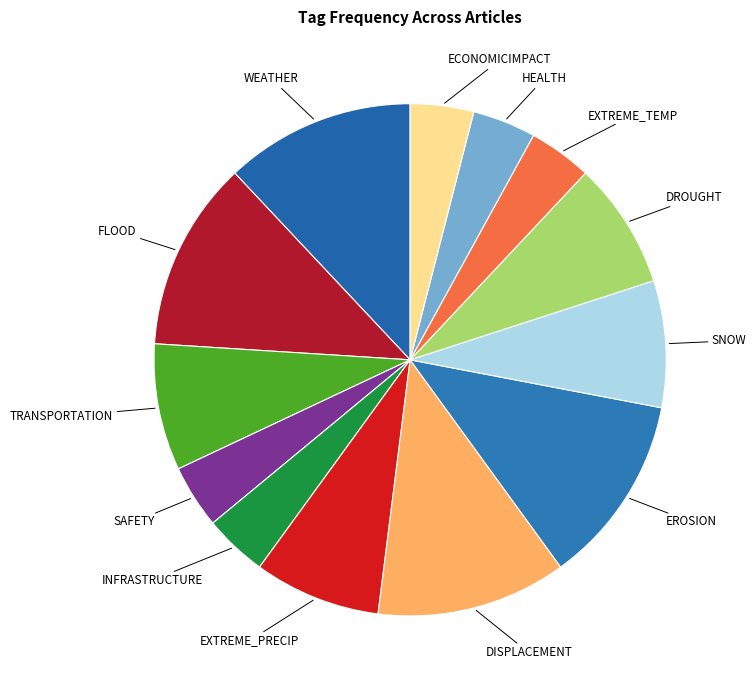

Is it true that WEATHER is 12% of the pie?

True